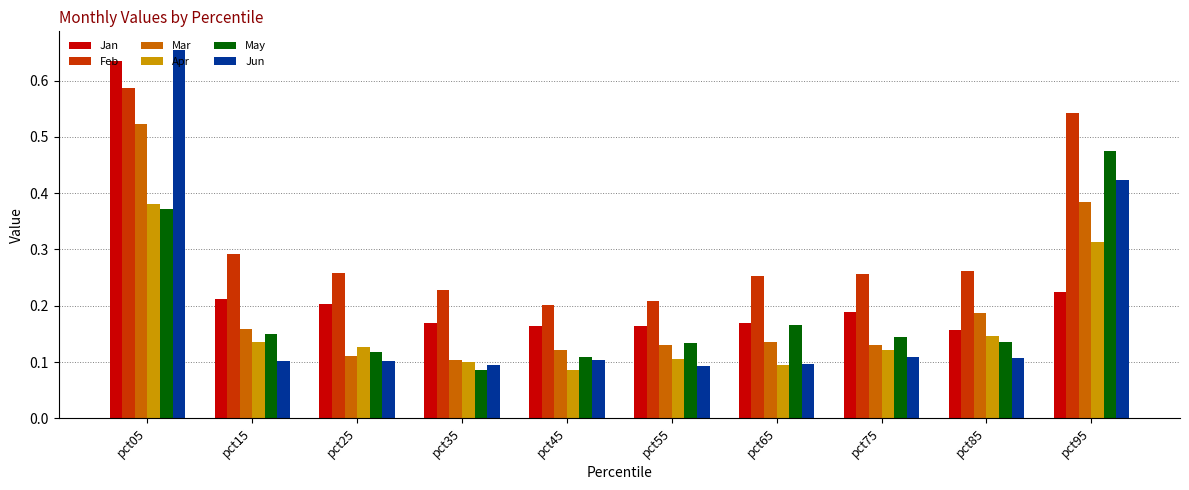

Which category has the lowest value in the May series?

pct35